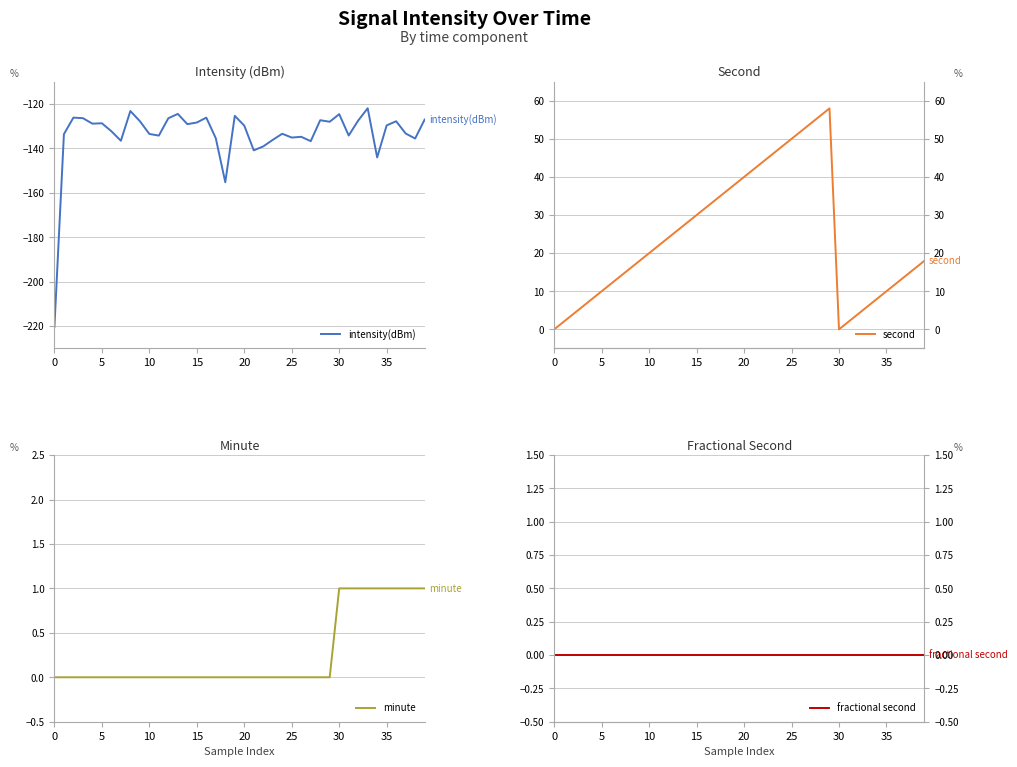

Which series has the widest spread of values?

intensity(dBm)